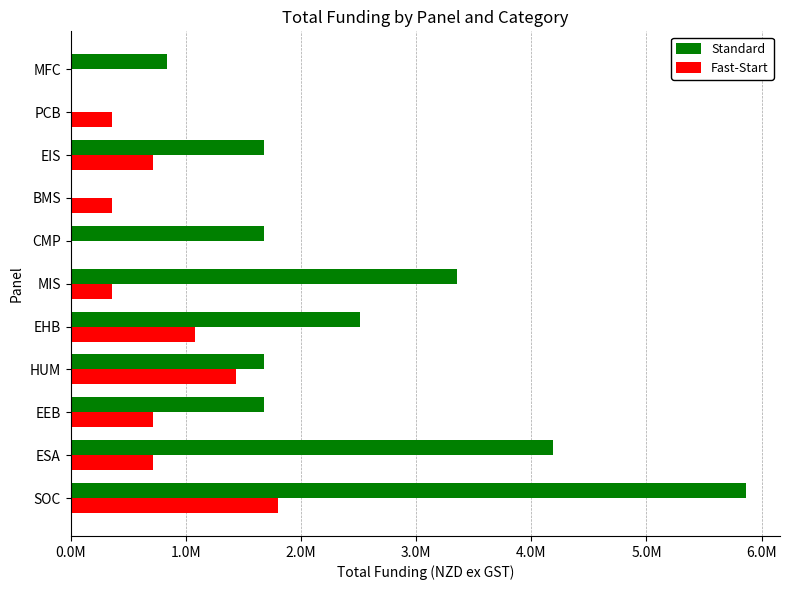

What is the difference between the second highest and minimum values in the Standard series?

4190000